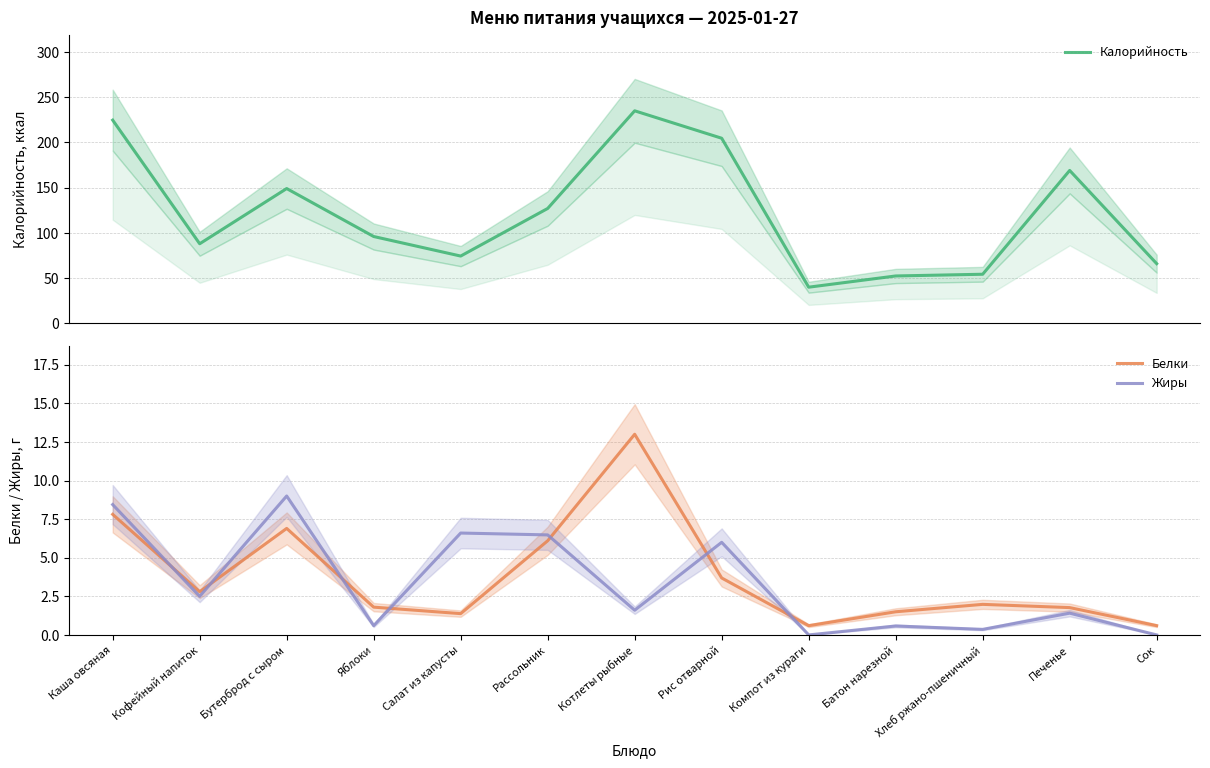

What is the difference between the highest and lowest values at Сок?

66.0